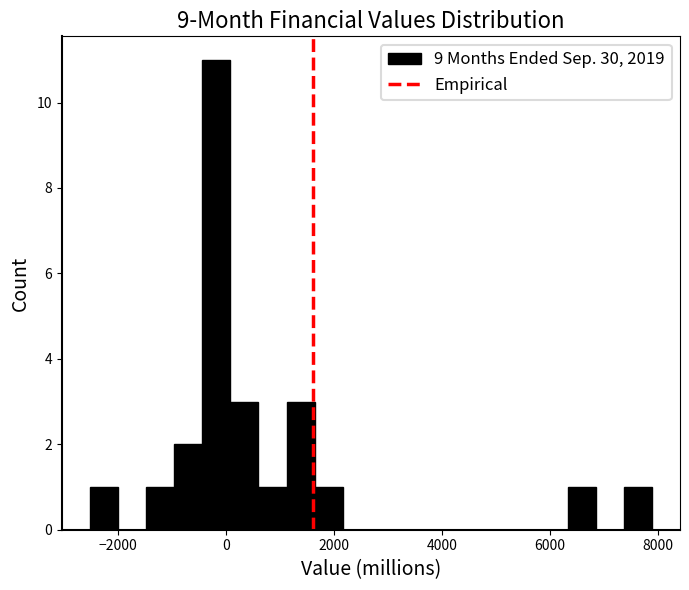

Read against the x-axis, roughly where is the centre of the tallest bar?

-200